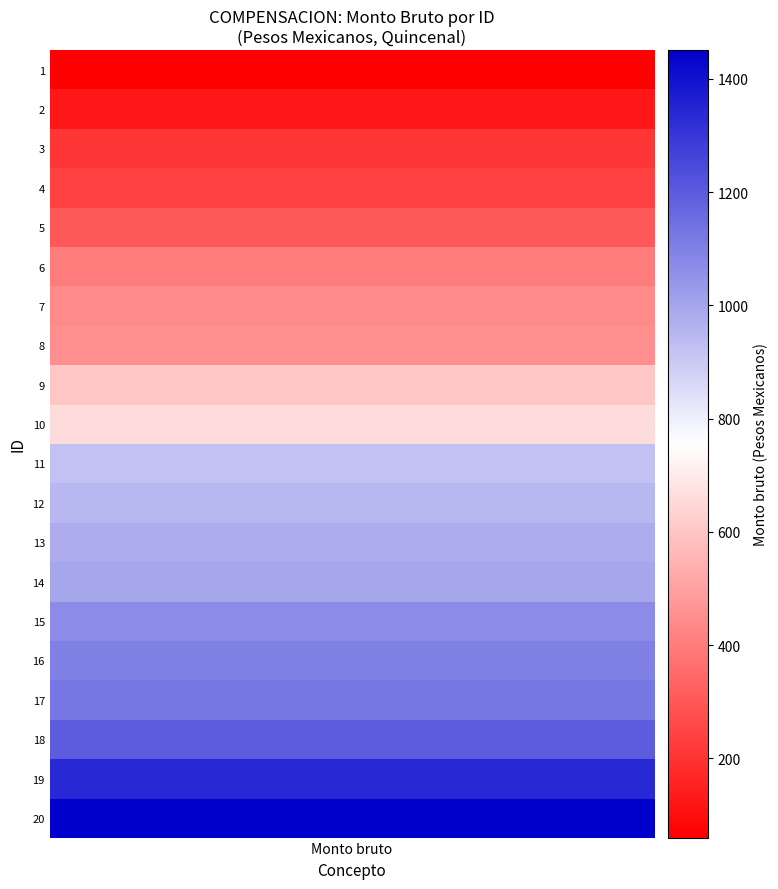

Reading left to right, list all the values displayed in this chart.

1: 60.0	120.0	210.0	240.0	300.0	400.0	438.5	449.7	600.0	657.8	920.5	950.5	980.5	1000.0	1070.5	1100.5	1120.5	1200.0	1340.5	1451.0
6_col: 60.0	120.0	210.0	240.0	300.0	400.0	438.5	449.7	600.0	657.8	920.5	950.5	980.5	1000.0	1070.5	1100.5	1120.5	1200.0	1340.5	1451.0